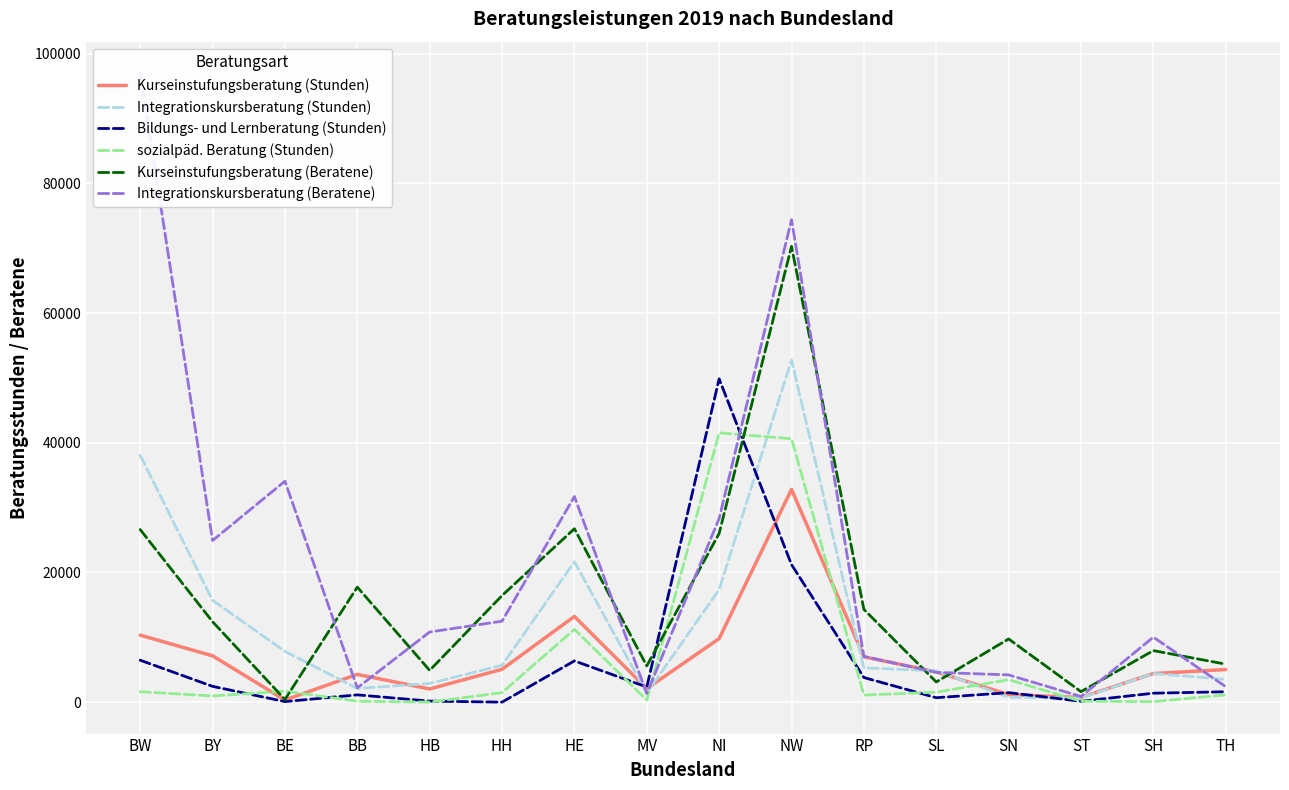

At how many categories does at least one series exceed 34206?

3